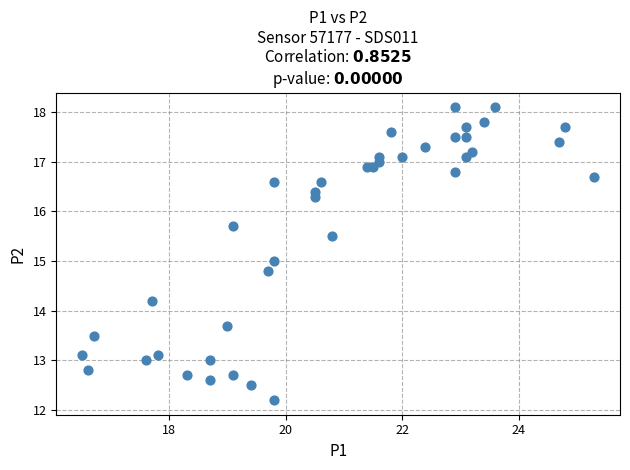

What is the range of Y values (max minus min)?

5.9